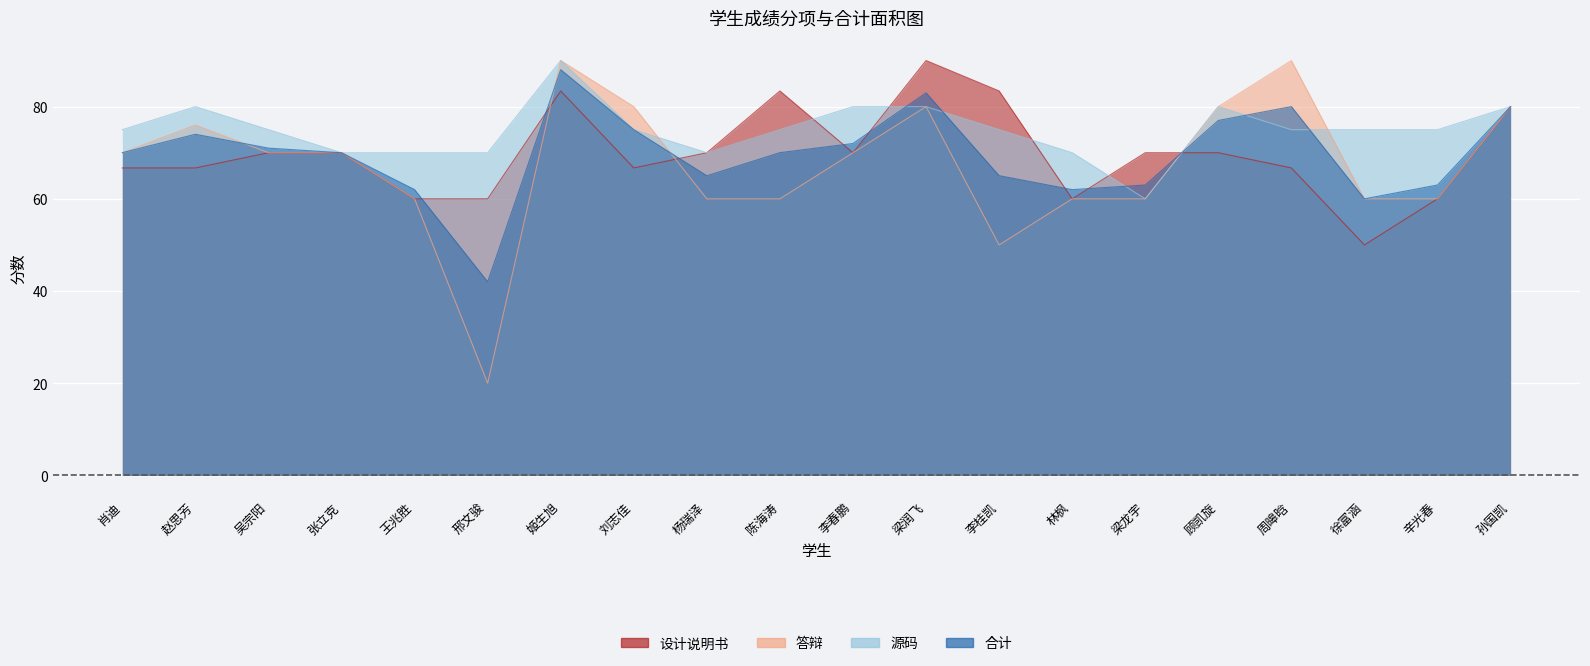

What is the value of the 设计说明书 point at the 12th from the left?

90.0